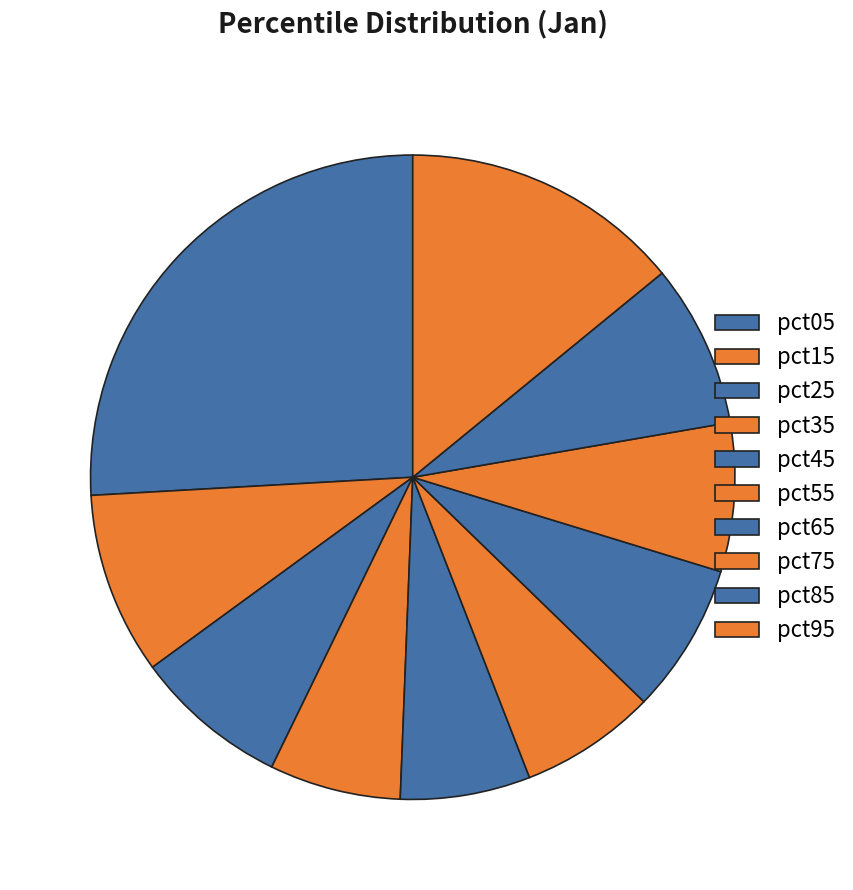

Count the number of slices in the pie.

10